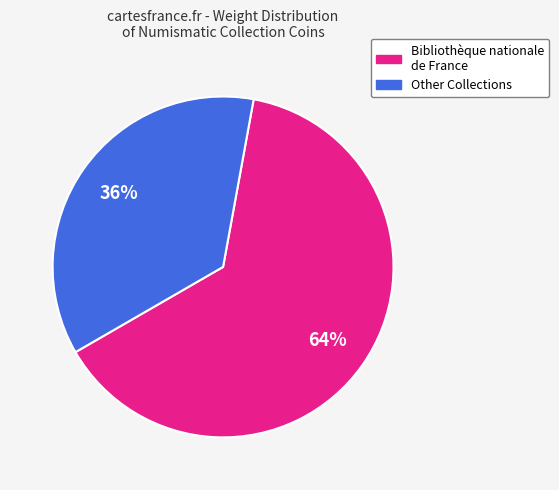

Which slice is the smallest?

Other Collections